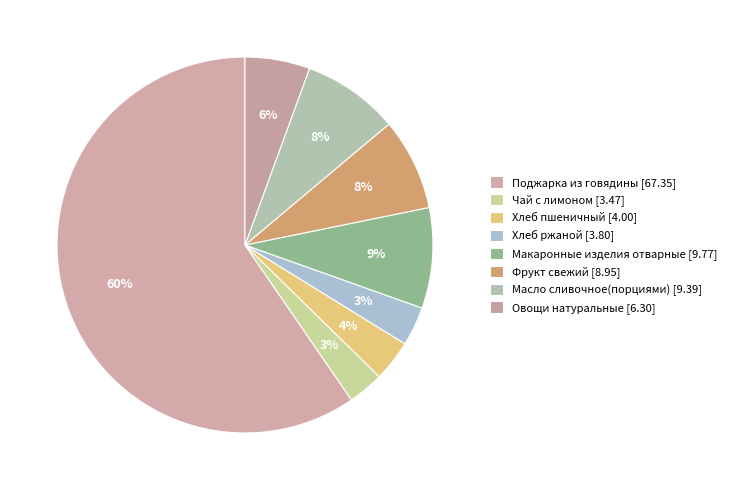

Count the number of slices in the pie.

8